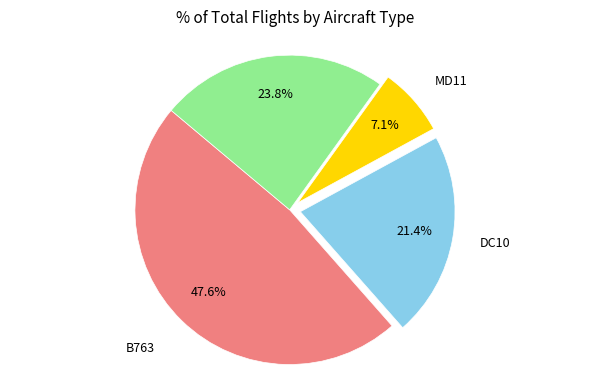

Does any single category account for the majority?

No